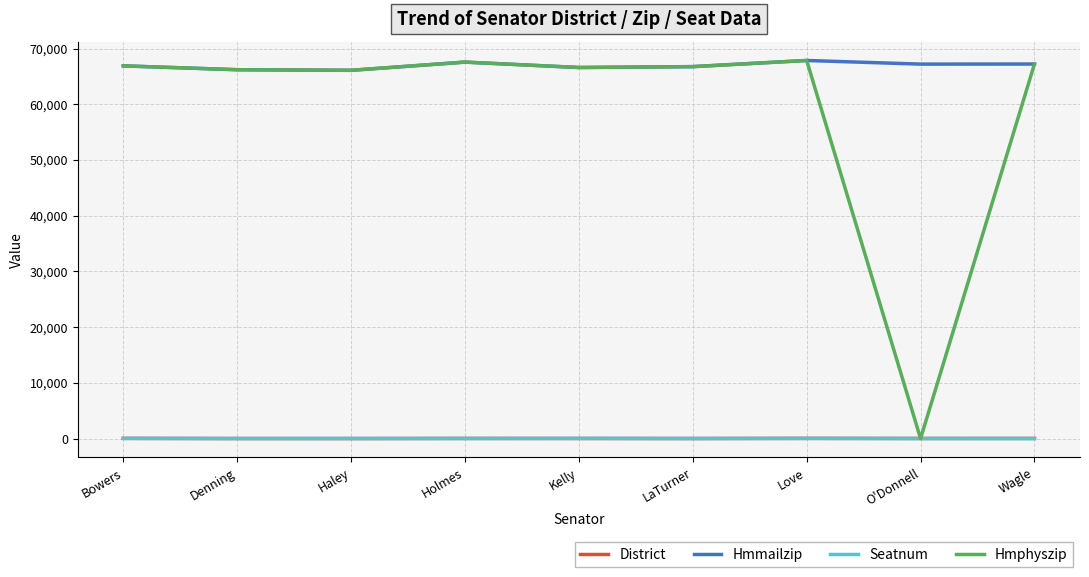

What is the average value of the Hmmailzip series?

66941